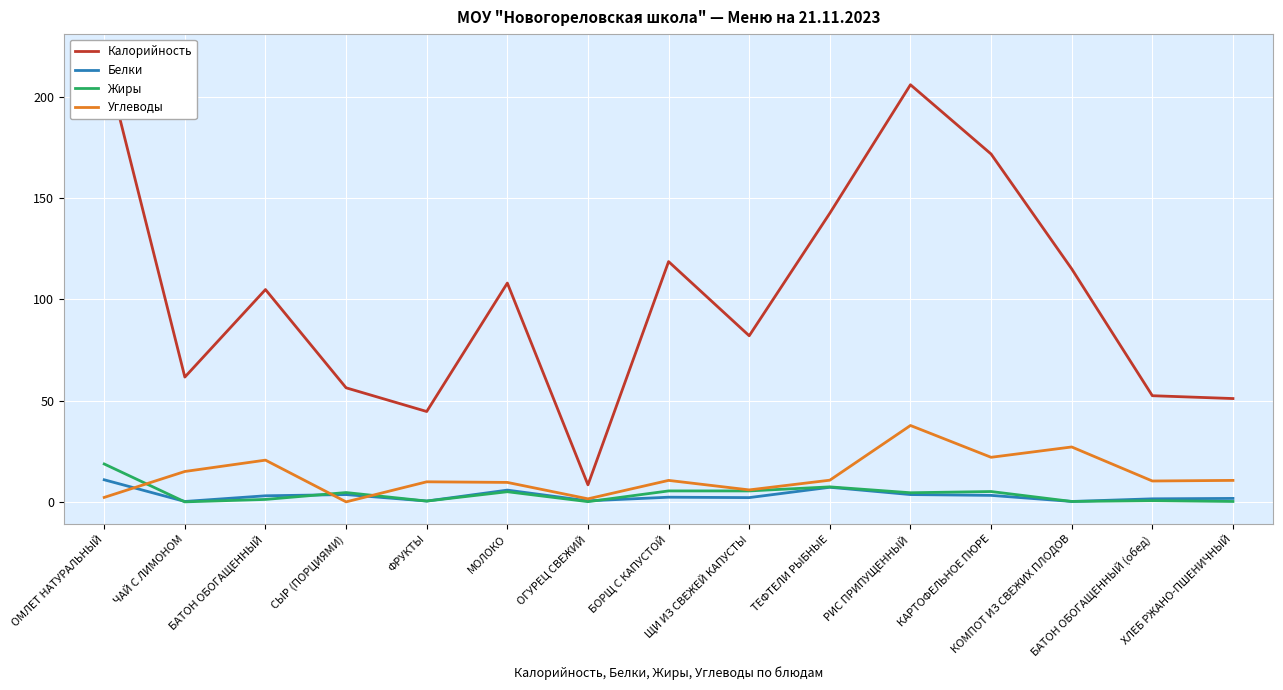

Count the number of data series in this chart.

4